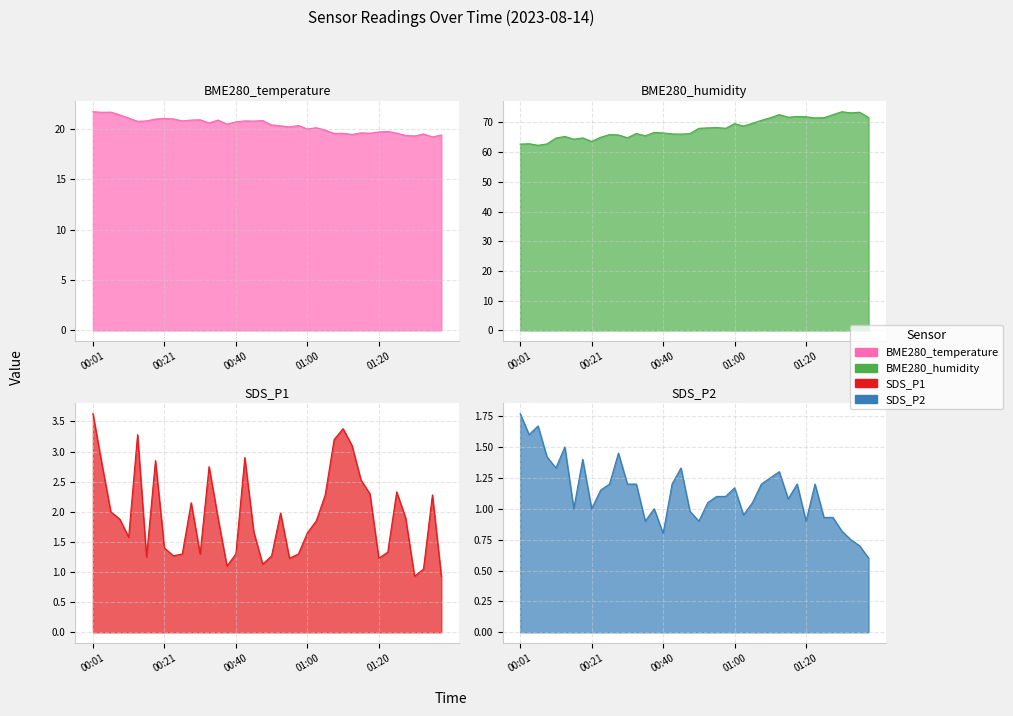

Read the BME280_humidity value at 36.

73.6